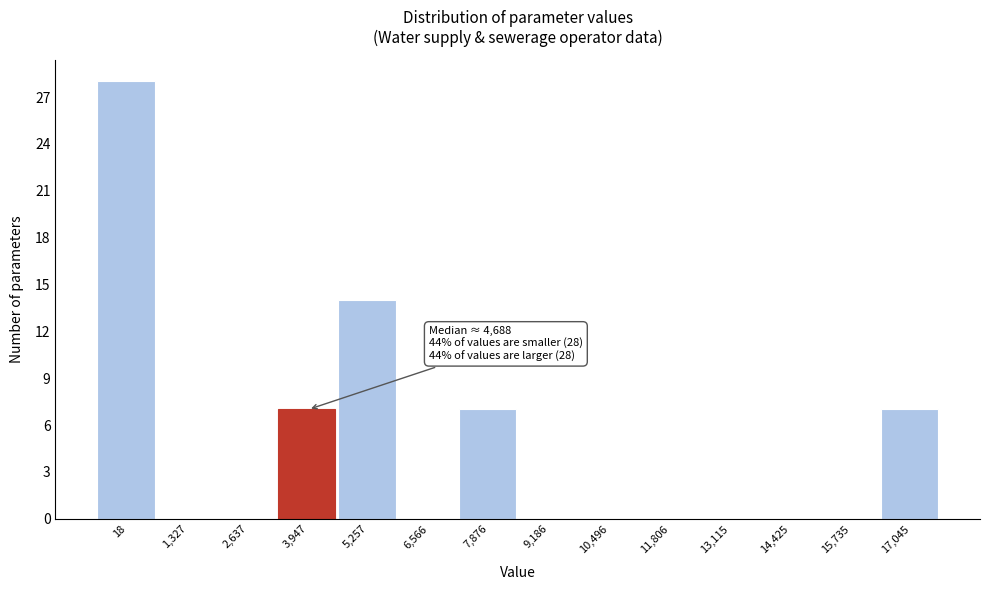

Reading left to right, list all the values displayed in this chart.

18=28	1,327=0	2,637=0	3,947=7	5,257=14	6,566=0	7,876=7	9,186=0	10,496=0	11,806=0	13,115=0	14,425=0	15,735=0	17,045=7